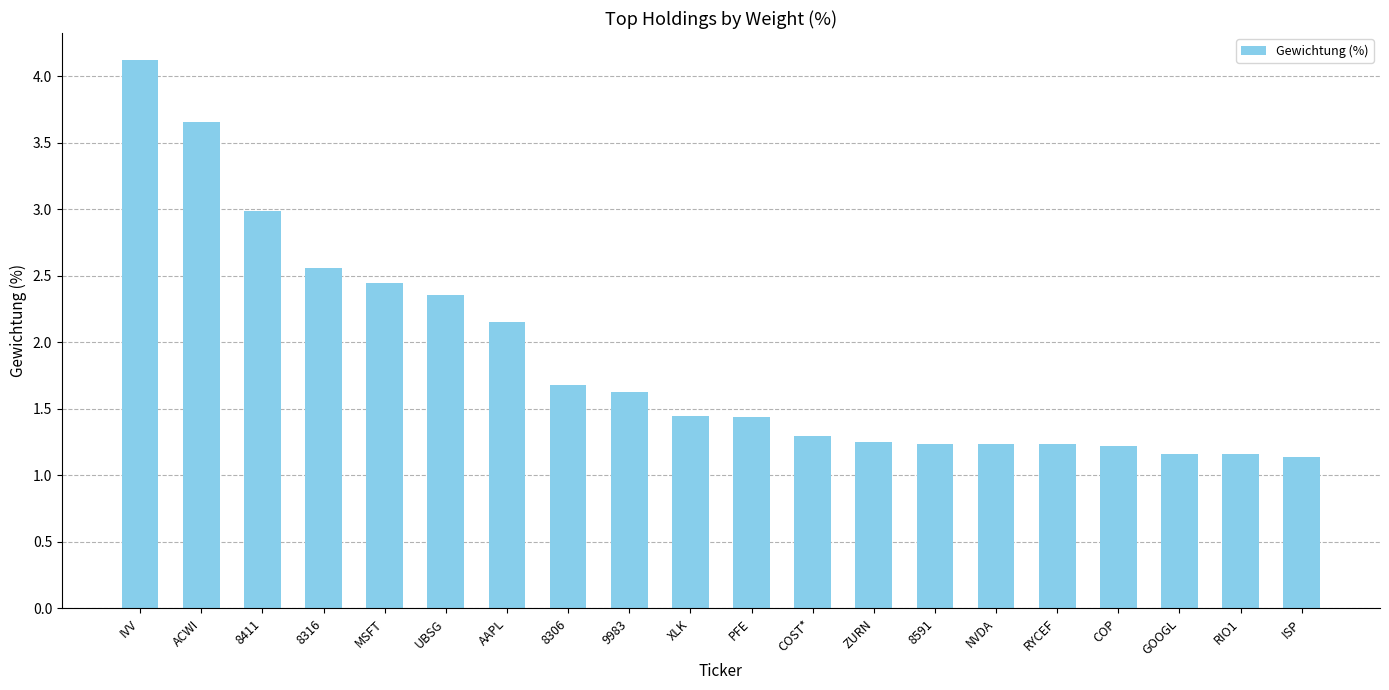

Is it true that the value at ISP is 0.5?

False